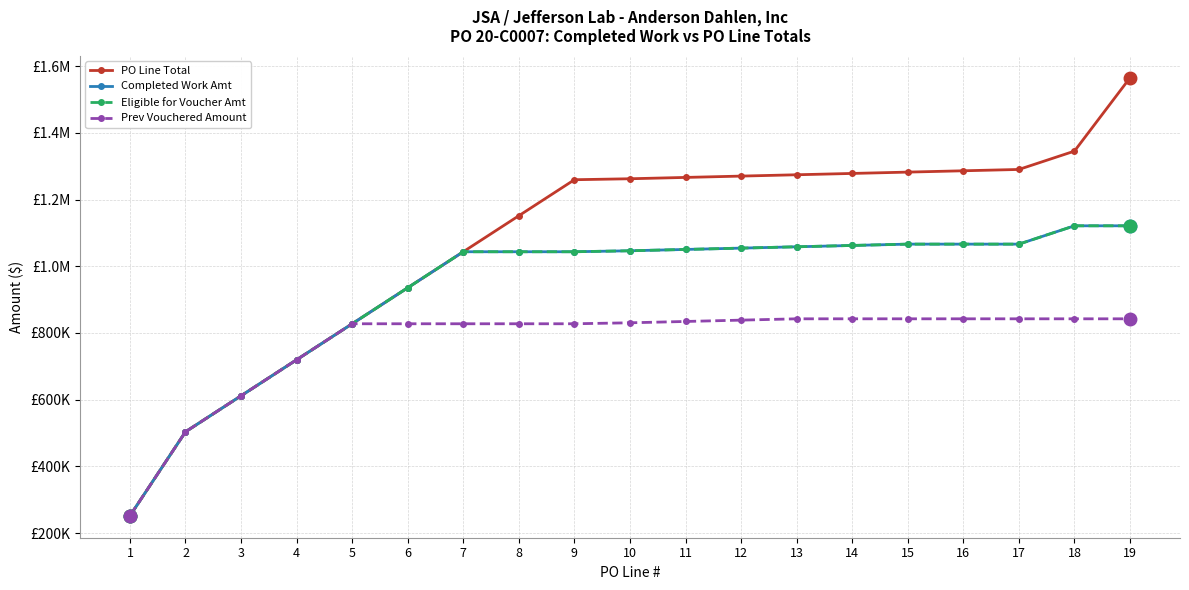

True or false: Prev Vouchered Amount has a value of 842400.4 at 13.

True